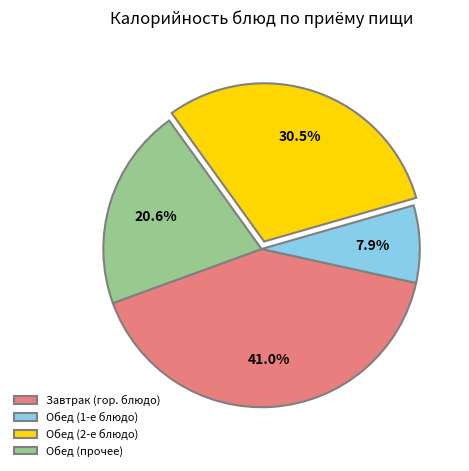

Combined, do Обед (прочее) and Обед (1-е блюдо) account for over 50%?

No